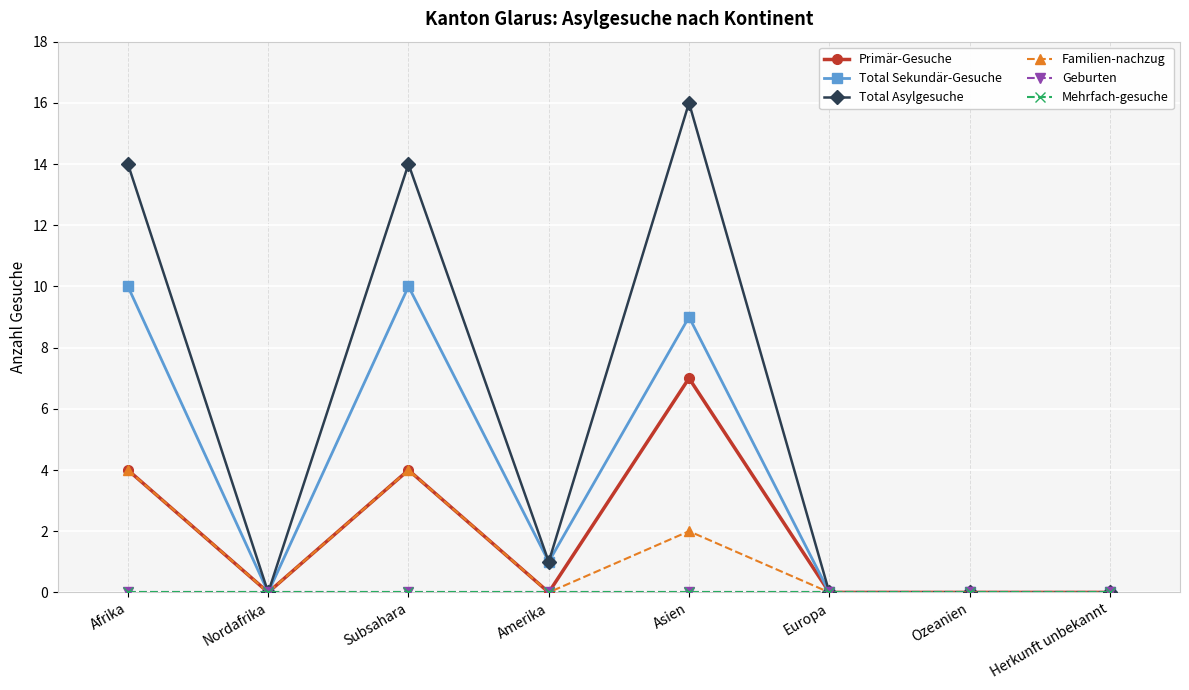

Is this an area chart (filled region under the line)?

No